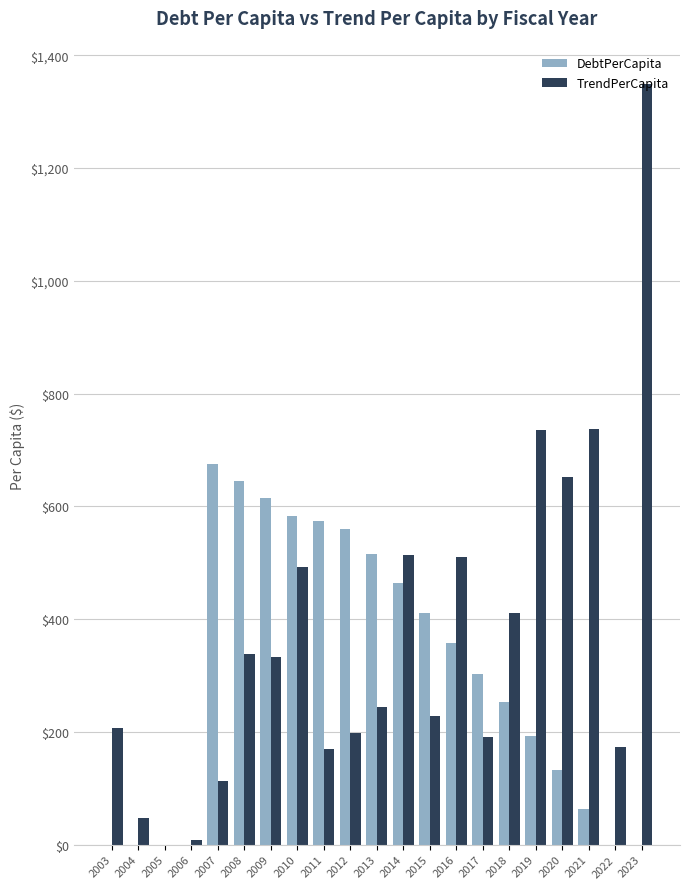

Between 2003 and 2008, which series saw the biggest shift?

DebtPerCapita